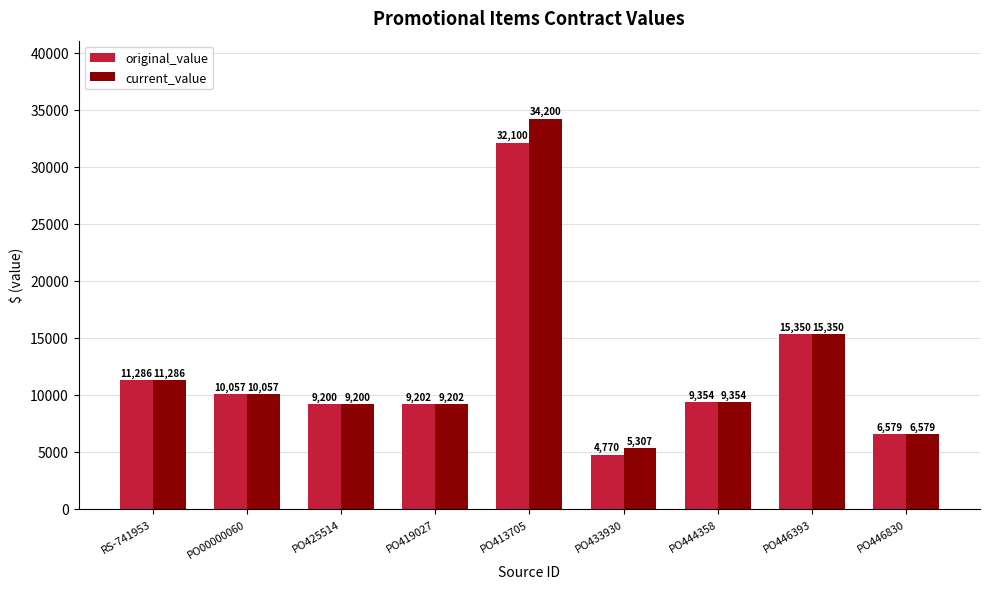

Is the value of original_value at PO413705 greater than the value of current_value at PO425514?

Yes